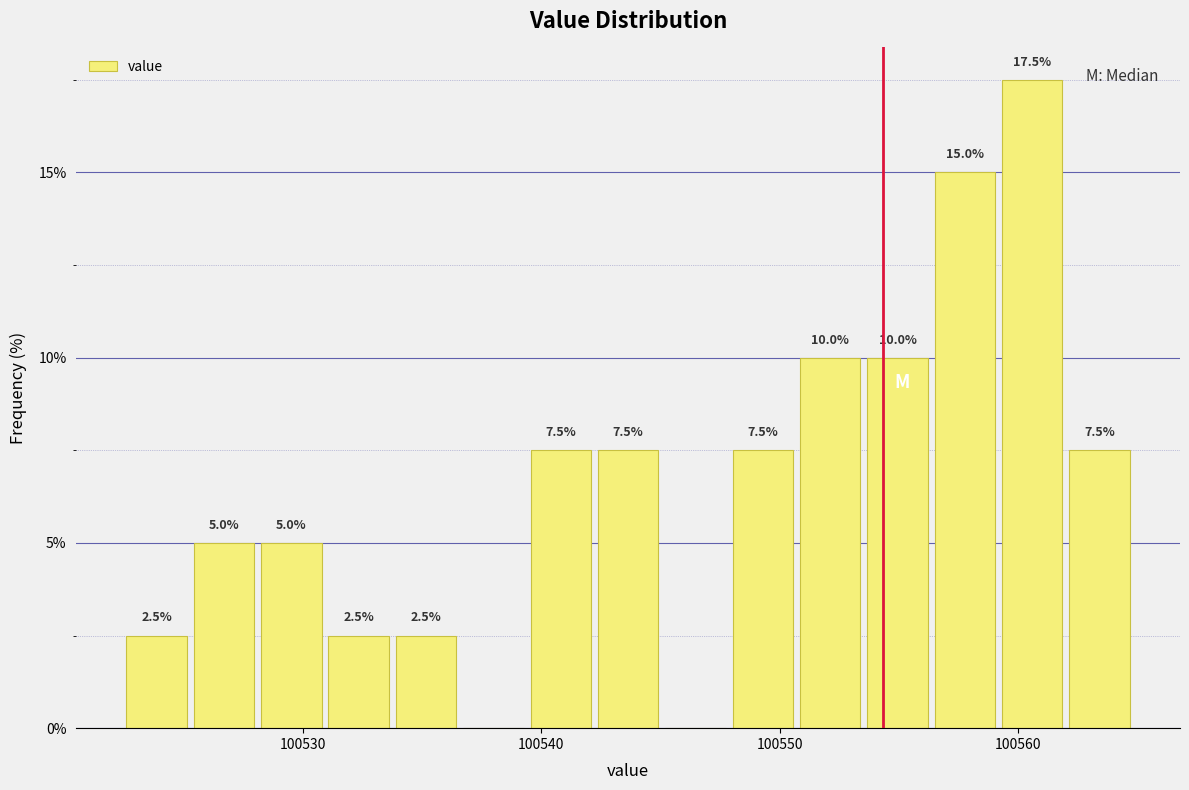

Read against the x-axis, roughly where is the centre of the tallest bar?

100561